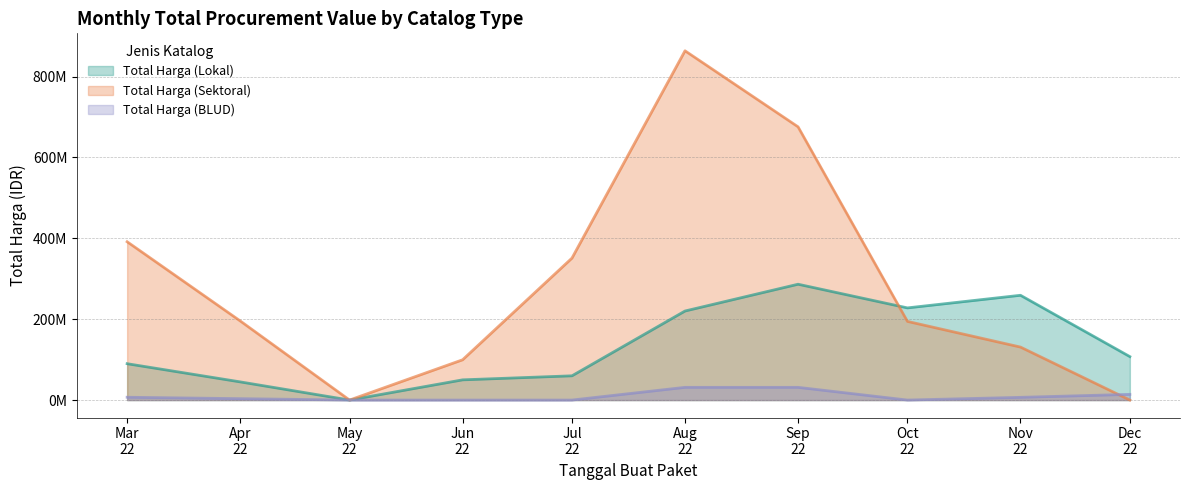

What are all the series names shown in the legend?

Total Harga (Lokal), Total Harga (Sektoral), Total Harga (BLUD)